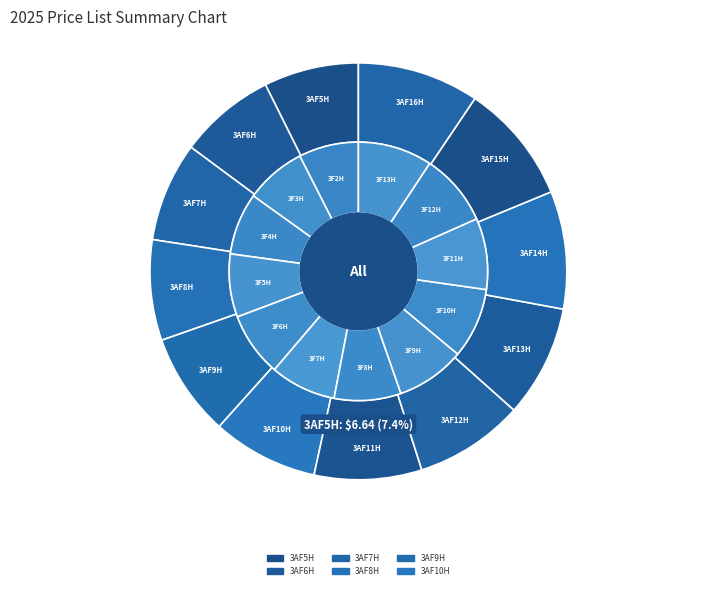

Count the number of slices in the pie.

12